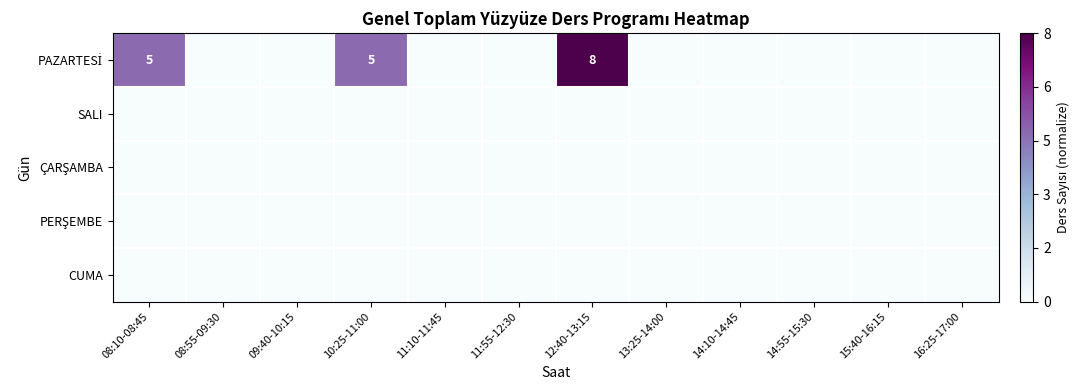

Between 14:55-15:30 and 16:25-17:00, which series saw the biggest shift?

PAZARTESİ